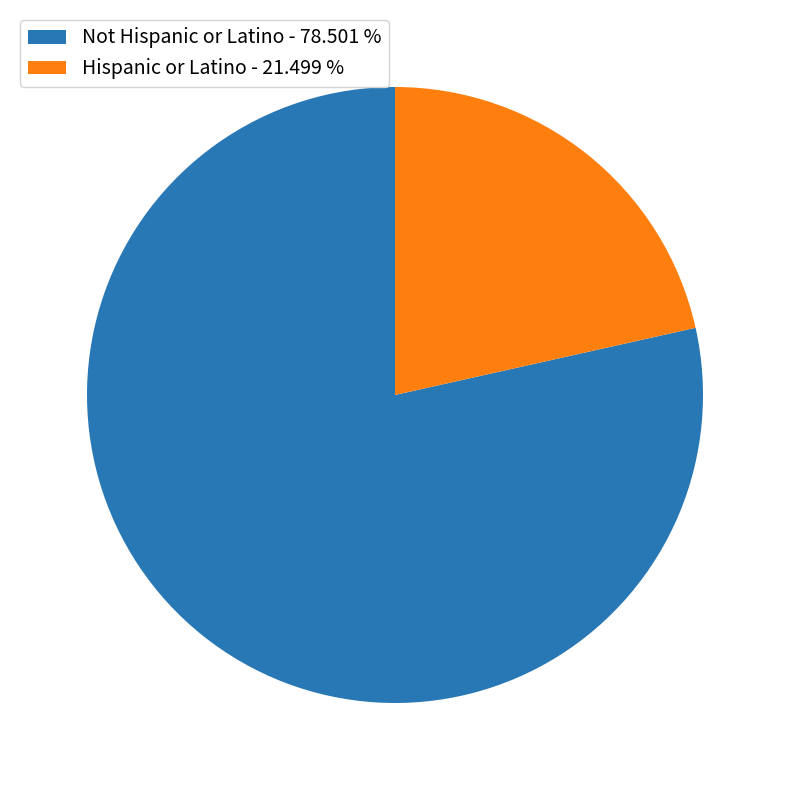

Rank the categories by value from lowest to highest.

Hispanic or Latino, Not Hispanic or Latino